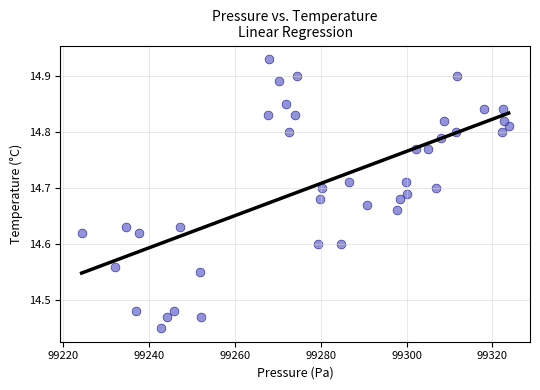

What is the range of X values (max minus min)?

99.5